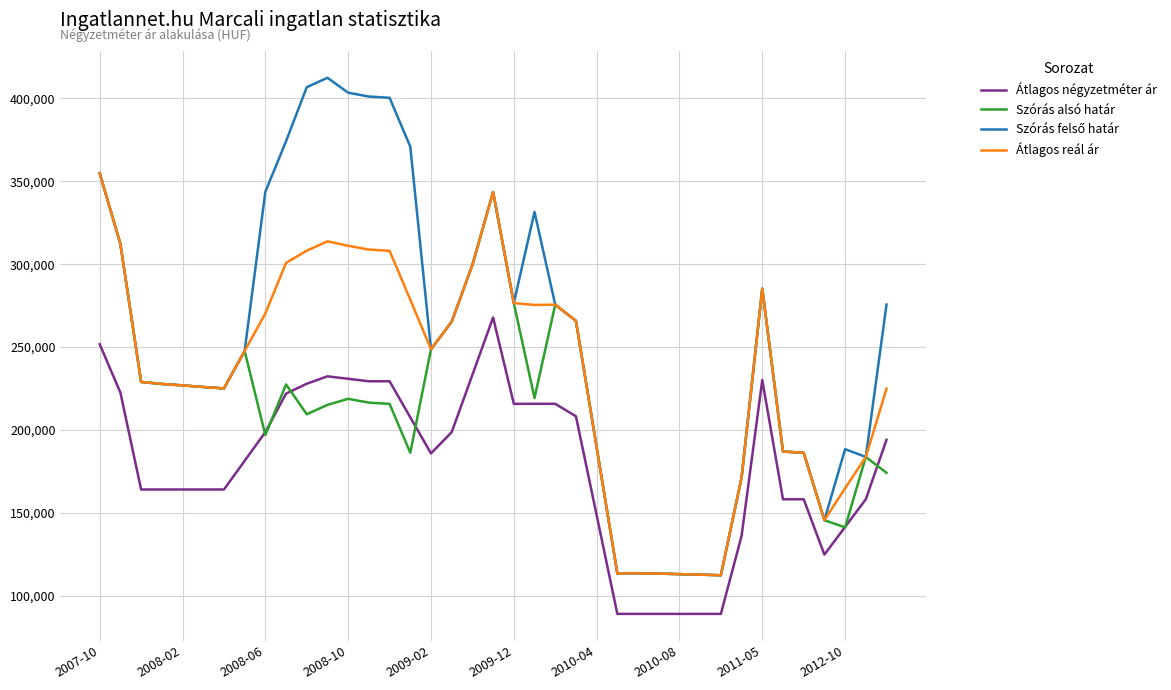

True or false: Átlagos reál ár and Átlagos négyzetméter ár intersect in this chart.

False